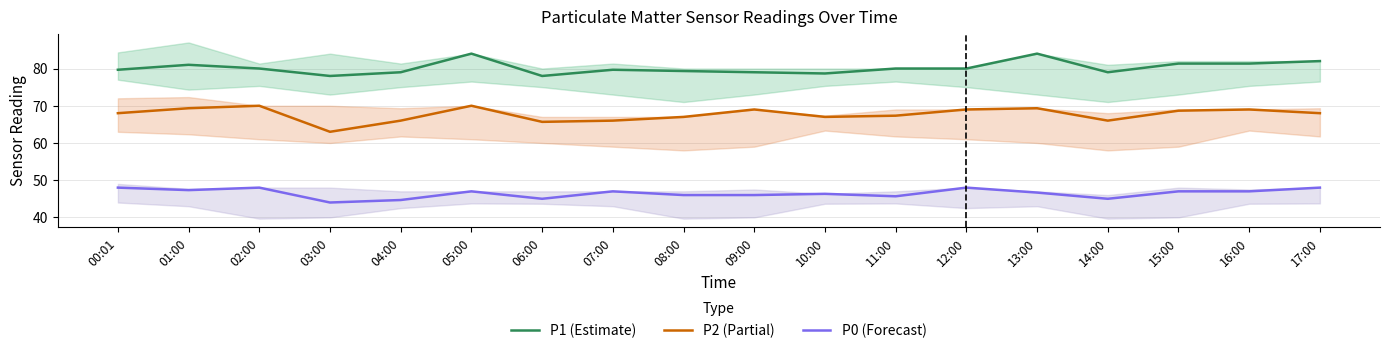

At which category is the sum across all series the highest?

05:00